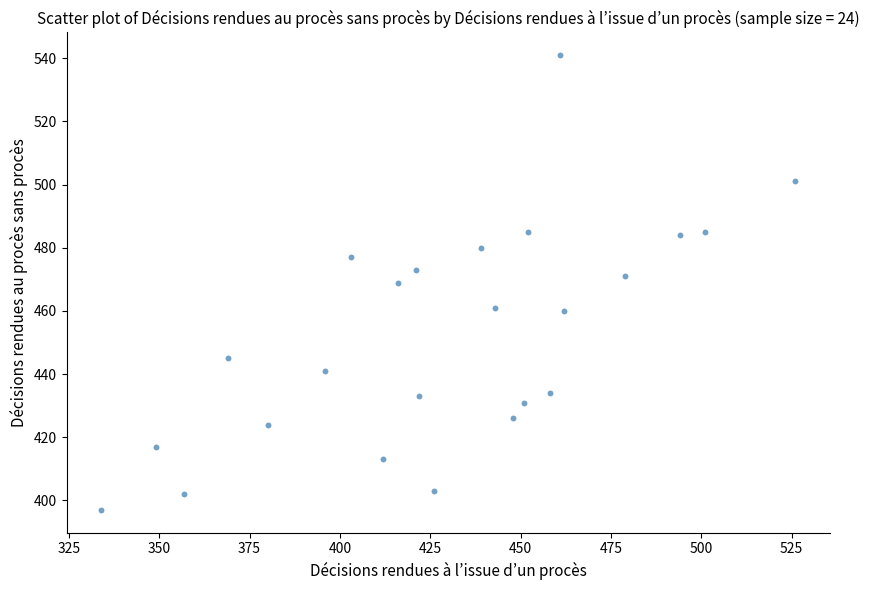

What is the range of X values (max minus min)?

192